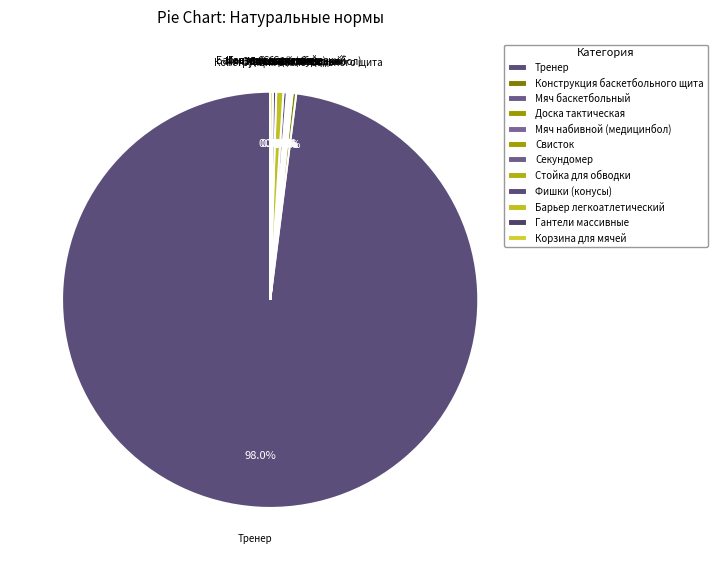

Is it true that Секундомер is 11% of the pie?

False